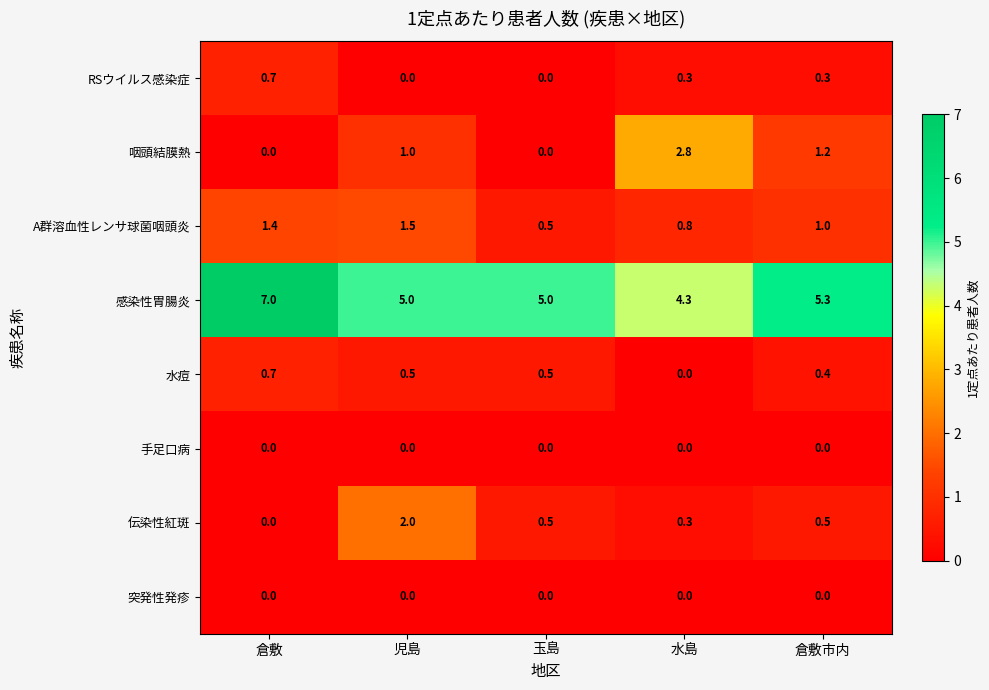

Rank the categories by A群溶血性レンサ球菌咽頭炎 value from highest to lowest.

児島, 倉敷, 倉敷市内, 水島, 玉島